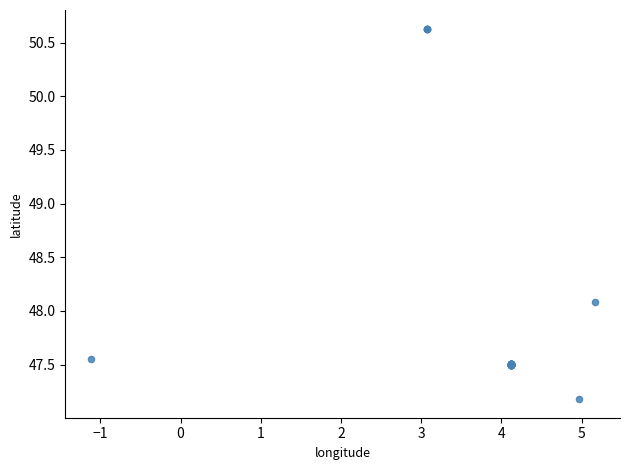

What Y value in the scatter plot is closest to 48?

48.1